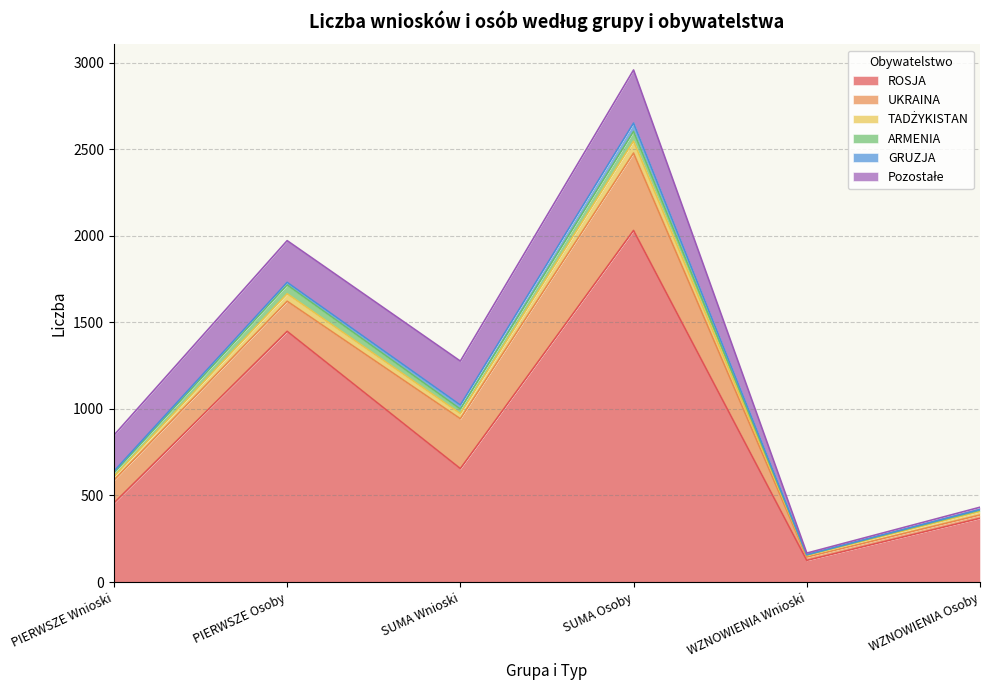

The value of UKRAINA at PIERWSZE Osoby is 116. True or false?

False